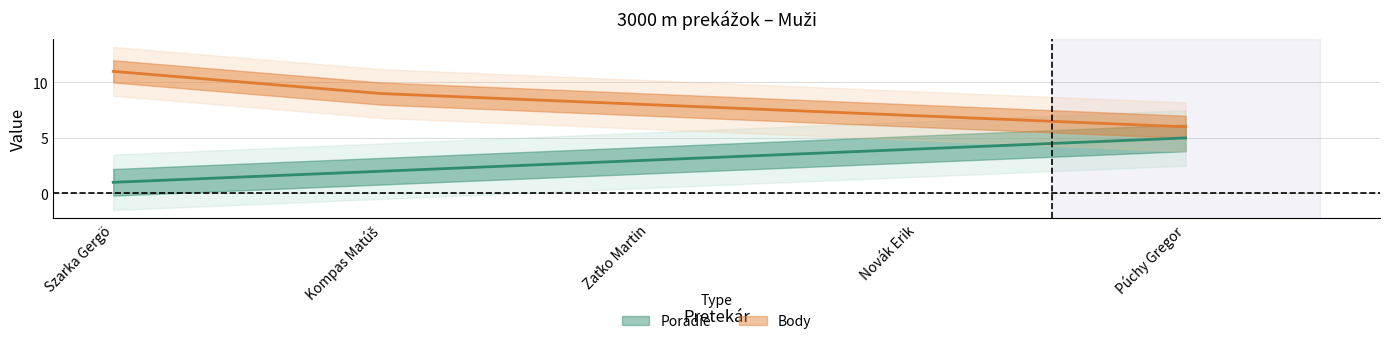

Reading right to left, what are all the values shown in this chart?

Poradie: Púchy Gregor=5	Novák Erik=4	Zaťko Martin=3	Kompas Matúš=2	Szarka Gergö=1
Body: Púchy Gregor=6	Novák Erik=7	Zaťko Martin=8	Kompas Matúš=9	Szarka Gergö=11